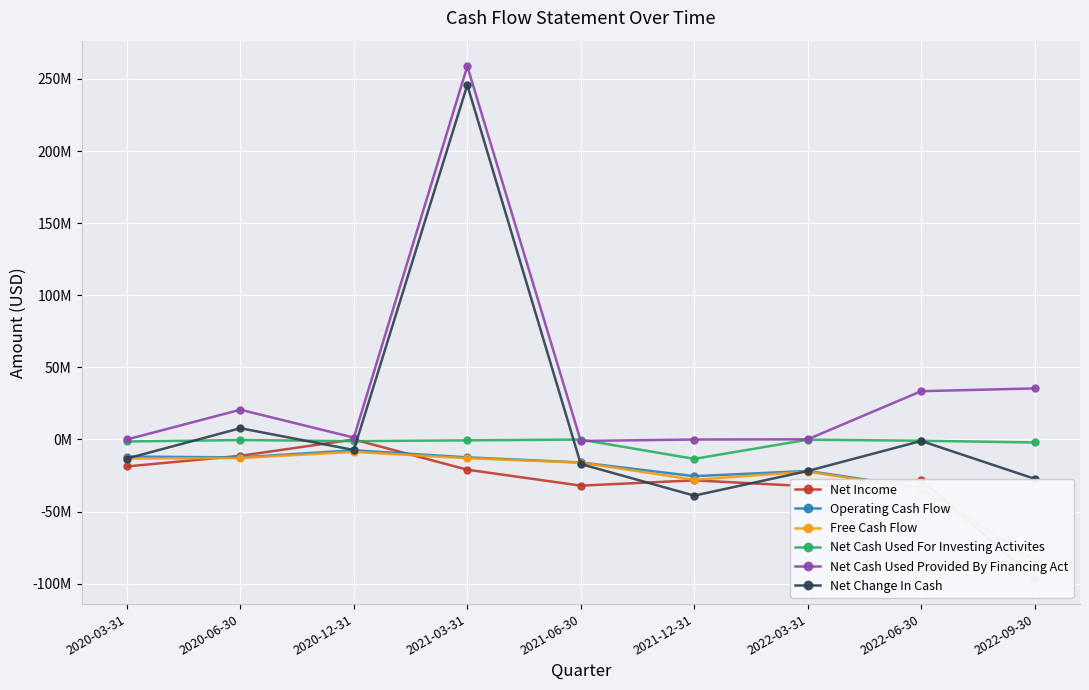

Rank the categories by Net Cash Used Provided By Financing Act value from highest to lowest.

2021-03-31, 2022-09-30, 2022-06-30, 2020-06-30, 2020-12-31, 2022-03-31, 2020-03-31, 2021-12-31, 2021-06-30